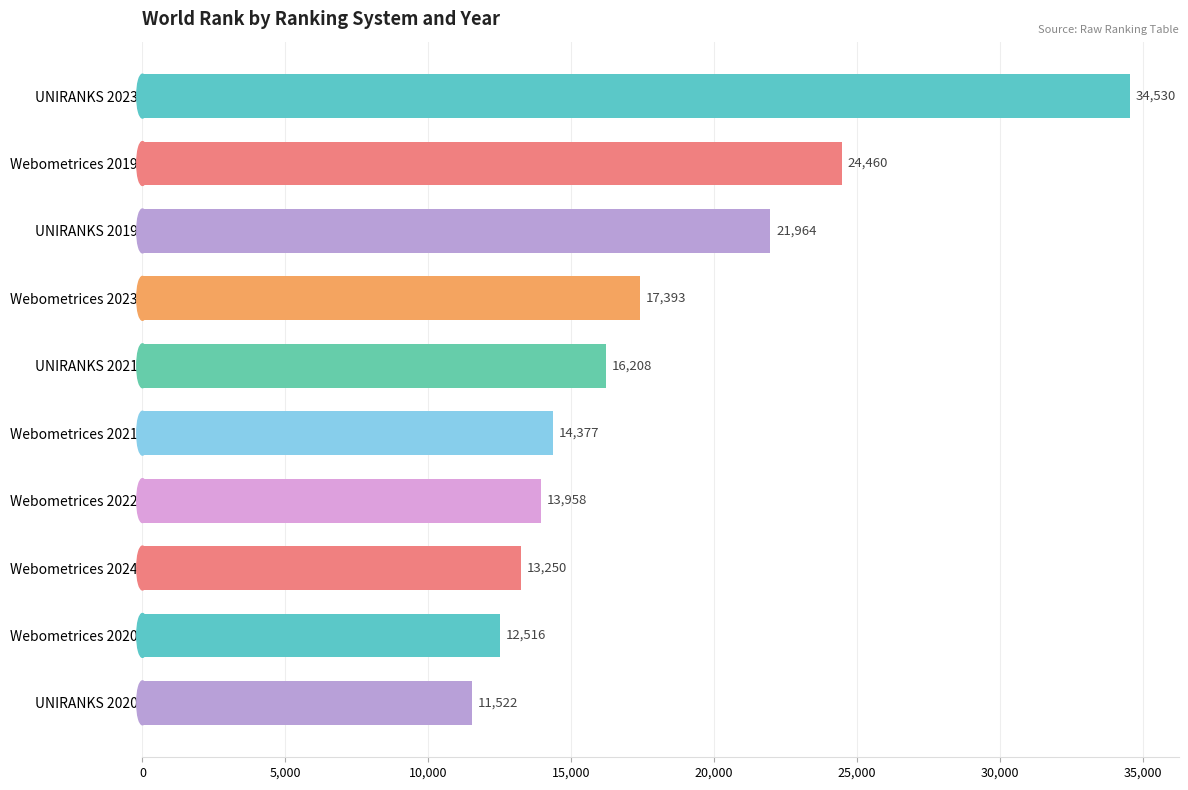

Between Webometrices 2022 and Webometrices 2024, which is larger?

Webometrices 2022